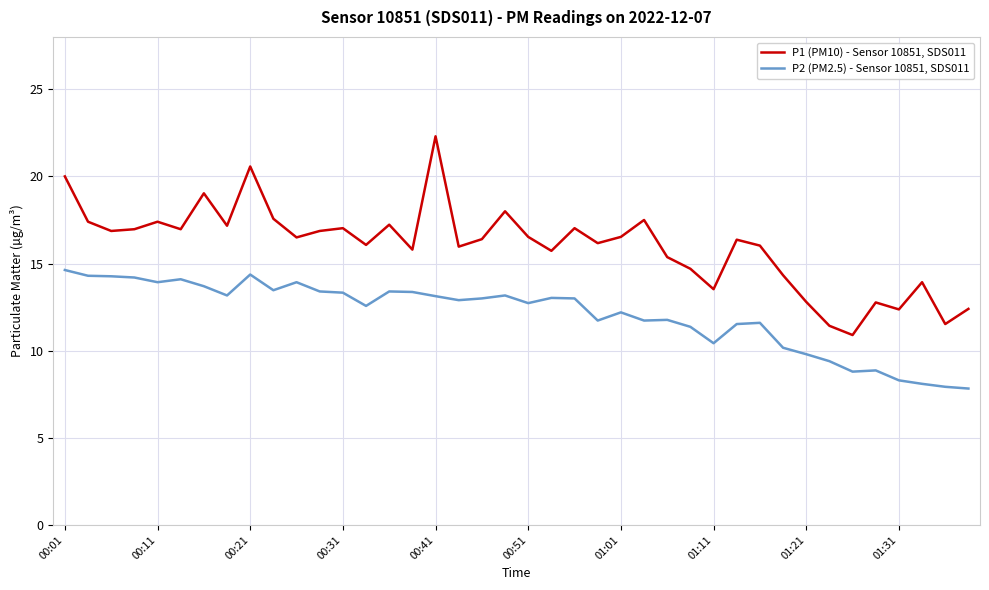

True or false: P2 (PM2.5) - Sensor 10851, SDS011 and P1 (PM10) - Sensor 10851, SDS011 cross at least once.

False